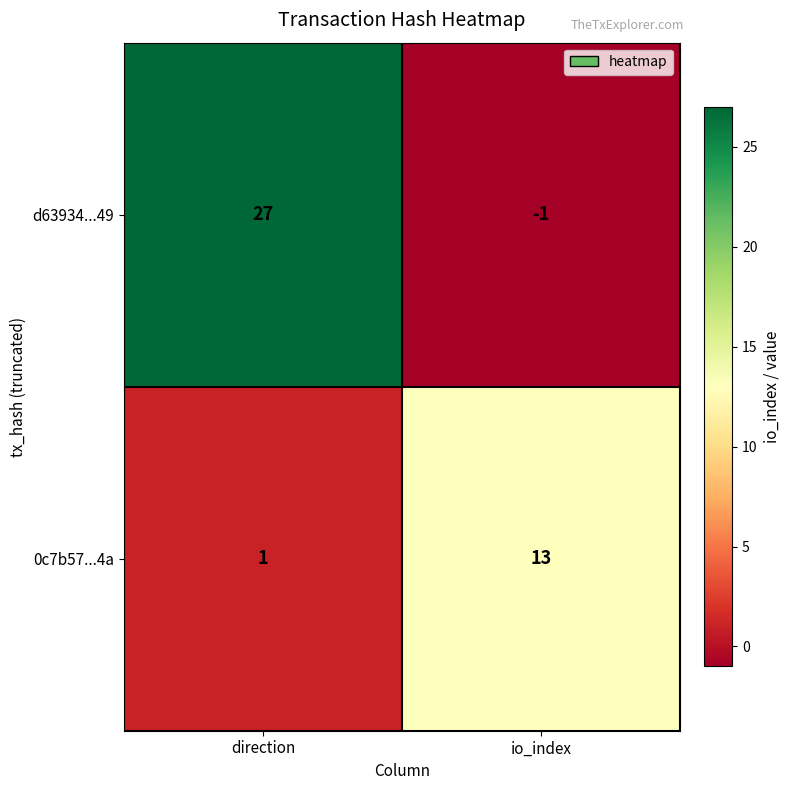

True or false: d63934...49 has a value of 16 at direction.

False